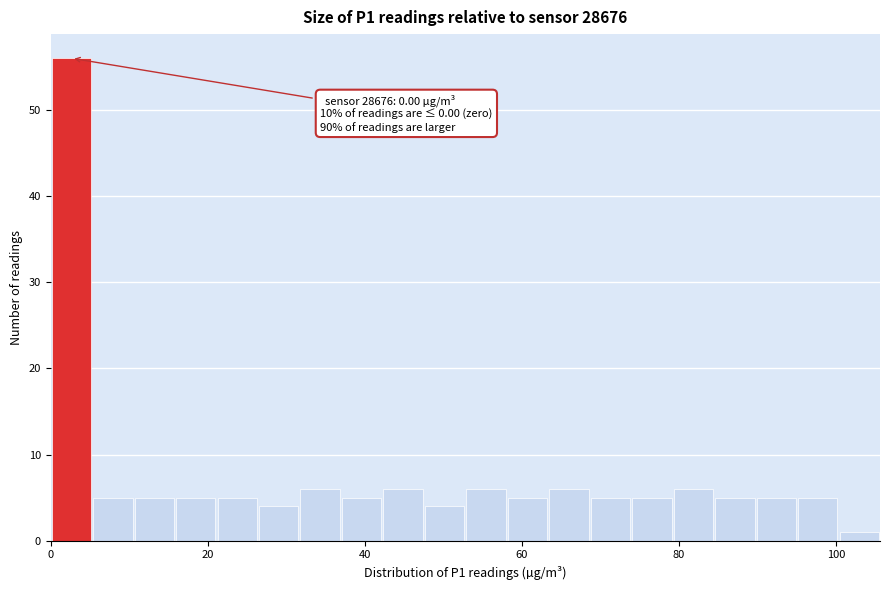

Around what value on the x-axis is the tallest bar? Give the approximate position of its centre, as read against the axis.

2